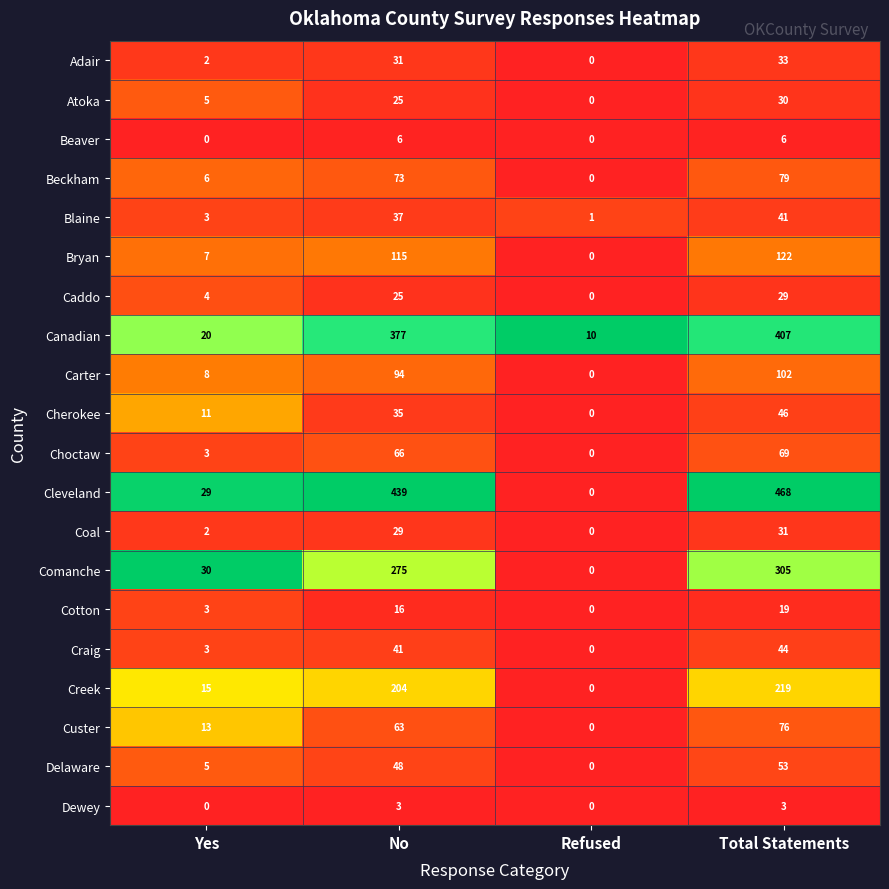

How many distinct data groups are displayed?

20